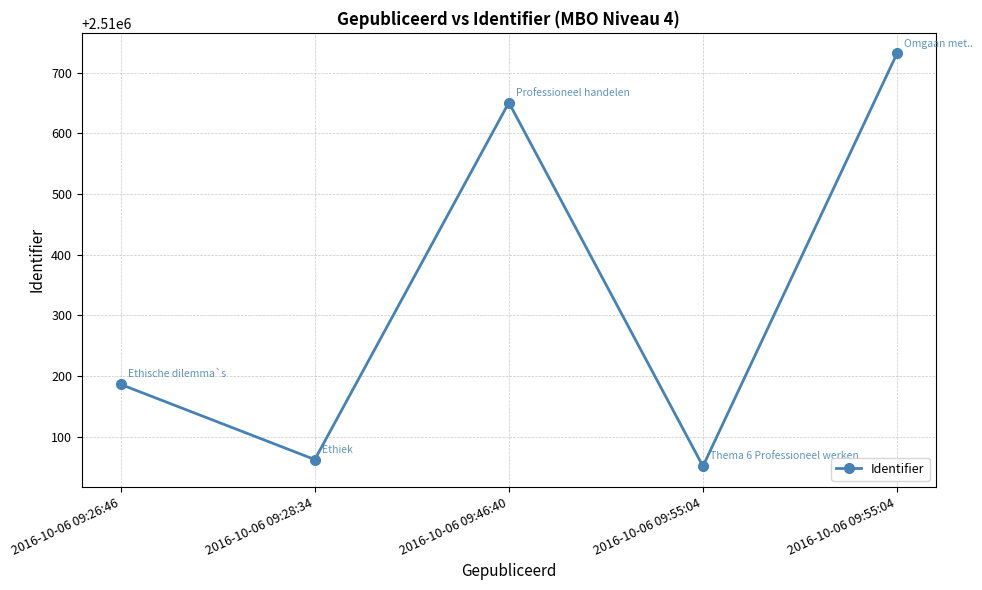

What is the change in value from 2016-10-06 09:26:46 to 2016-10-06 09:55:04?

-135